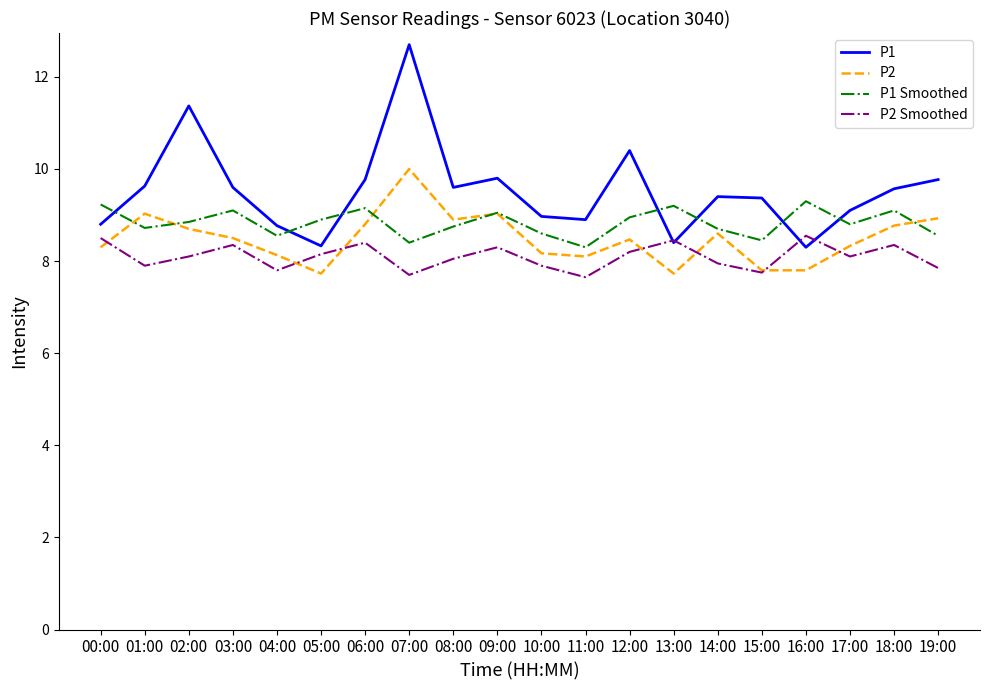

At which label does P2 first exceed 8?

00:00